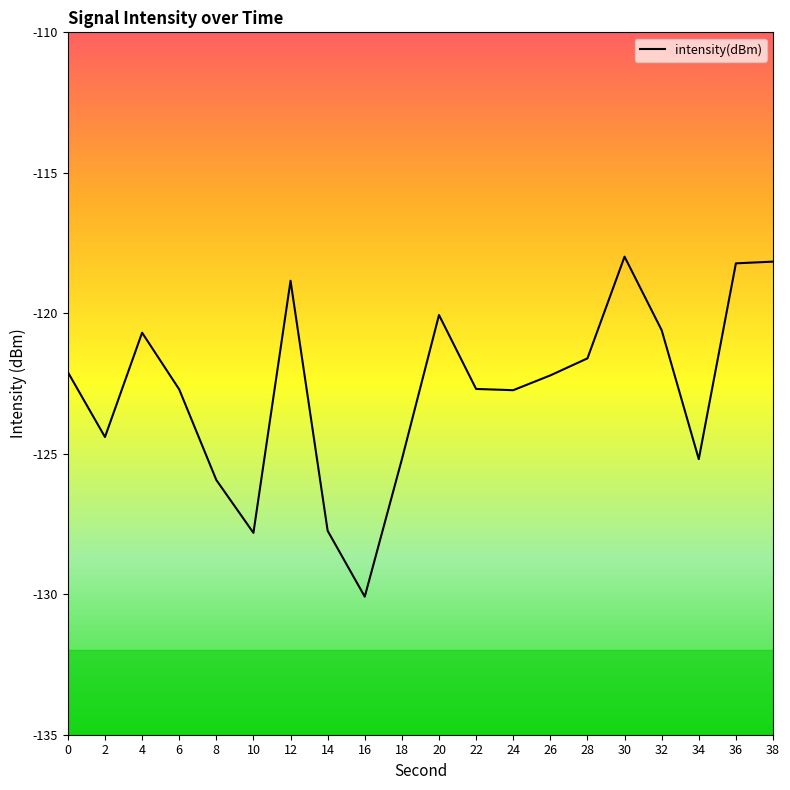

What is the smallest value displayed?

-130.1